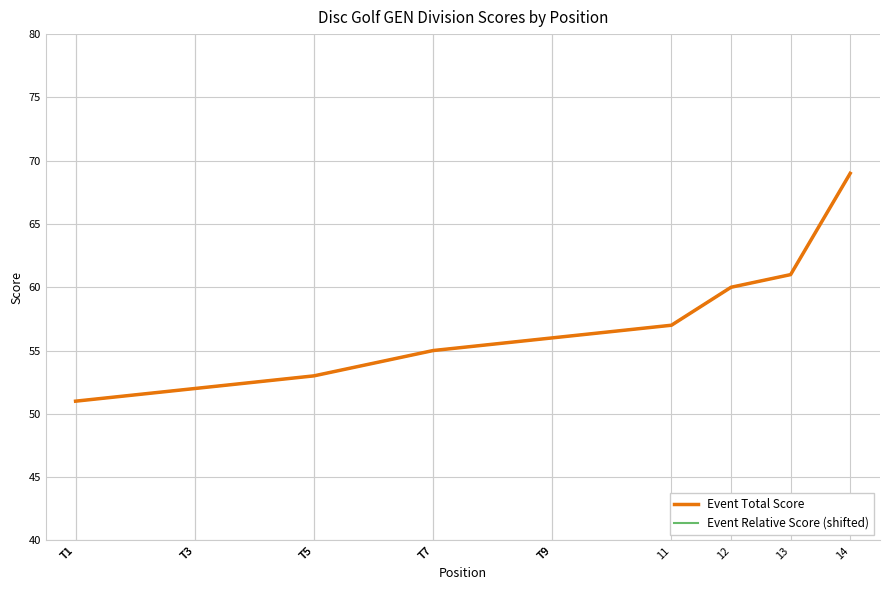

At which label does Event Relative Score (shifted) reach its peak?

14